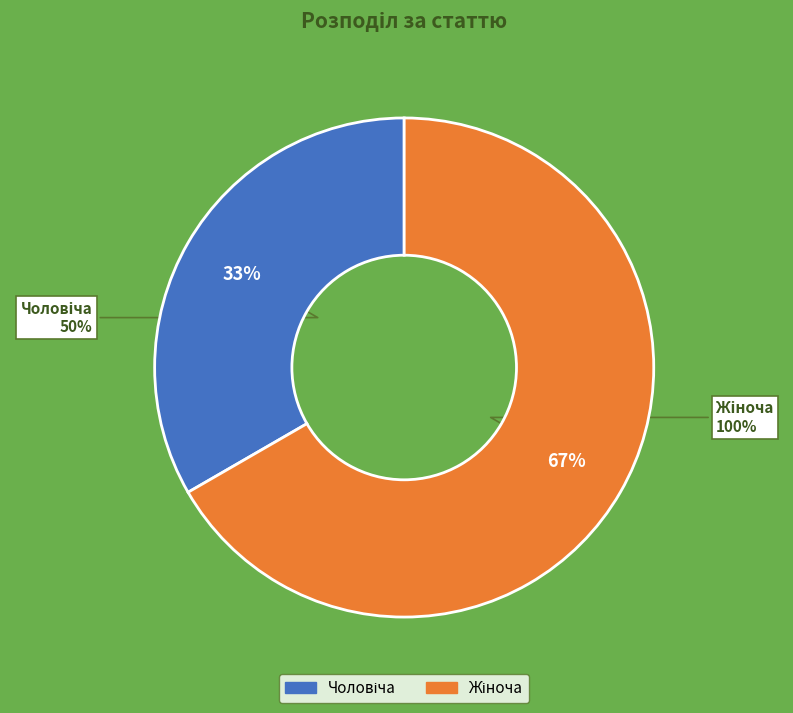

What percentage is the Чоловіча slice, to the nearest percent?

33%